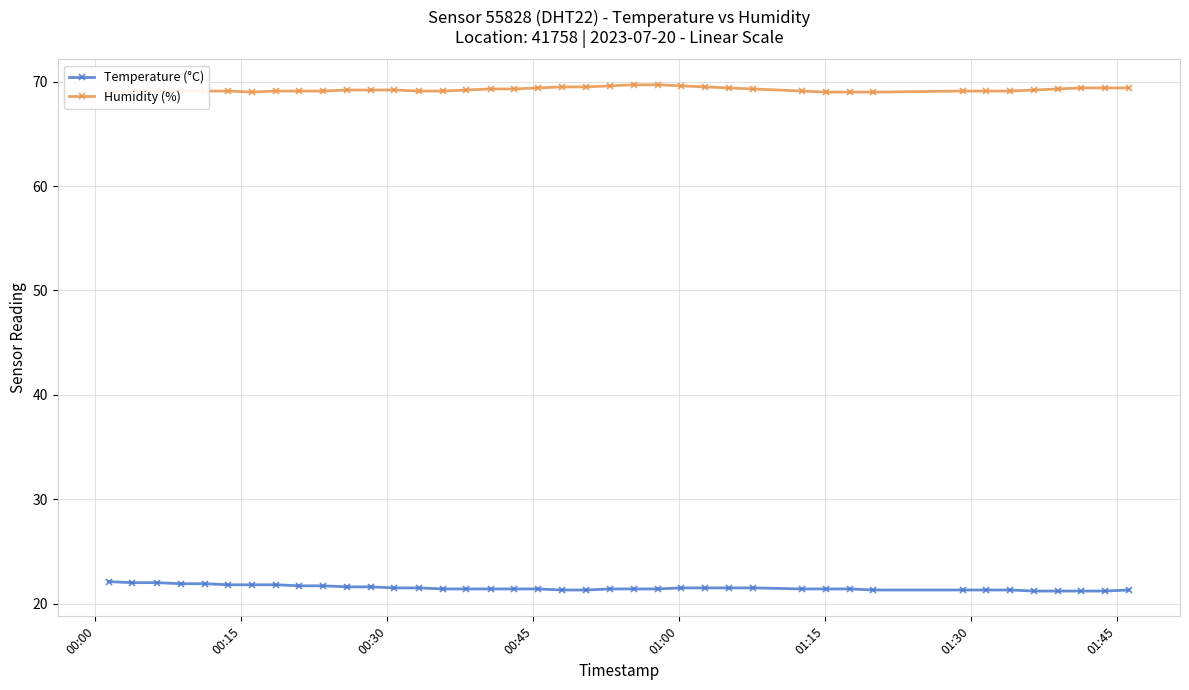

What is the value of the Temperature (°C) point at the 9th from the left?

21.7